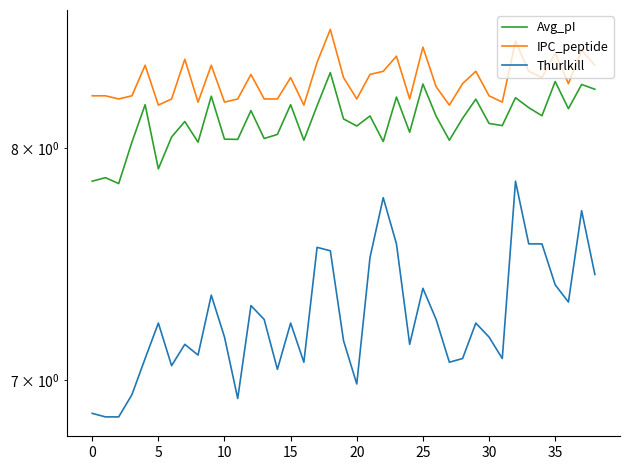

True or false: Thurlkill and Avg_pI intersect in this chart.

False